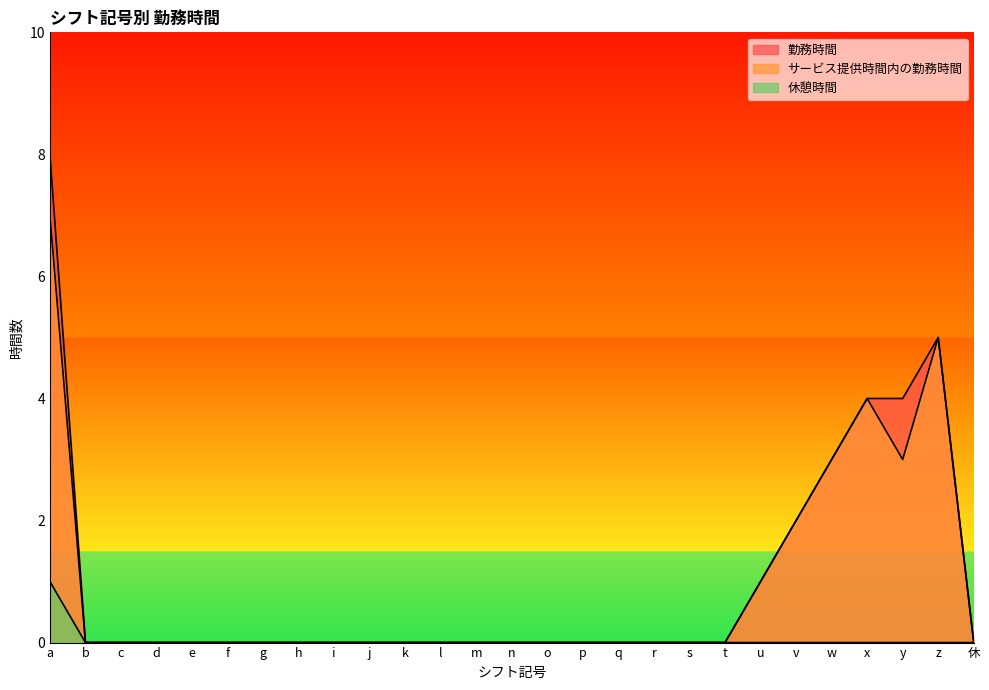

Reading left to right, what are all the values shown in this chart?

勤務時間: 8	0	0	0	0	0	0	0	0	0	0	0	0	0	0	0	0	0	0	0	1	2	3	4	4	5	0
サービス提供時間内の勤務時間: 7	0	0	0	0	0	0	0	0	0	0	0	0	0	0	0	0	0	0	0	1	2	3	4	3	5	0
休憩時間: 1	0	0	0	0	0	0	0	0	0	0	0	0	0	0	0	0	0	0	0	0	0	0	0	0	0	0